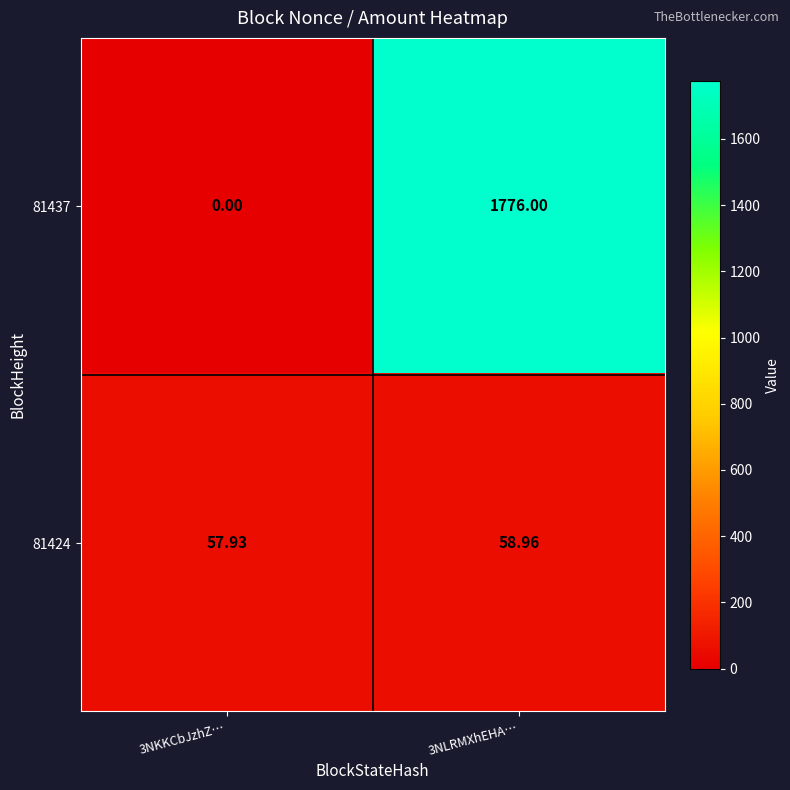

Which series has the largest total across all categories?

81437